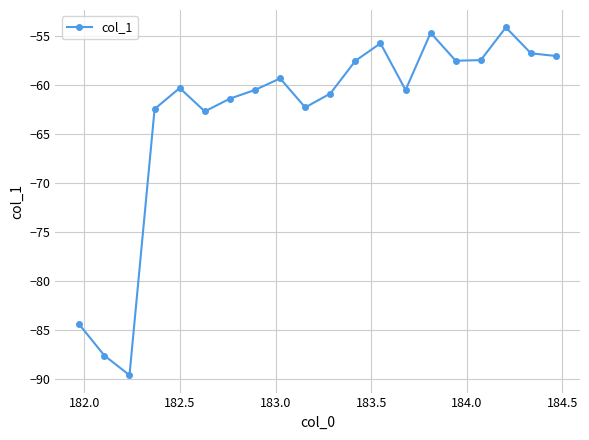

What is the maximum value shown in the chart?

-54.1